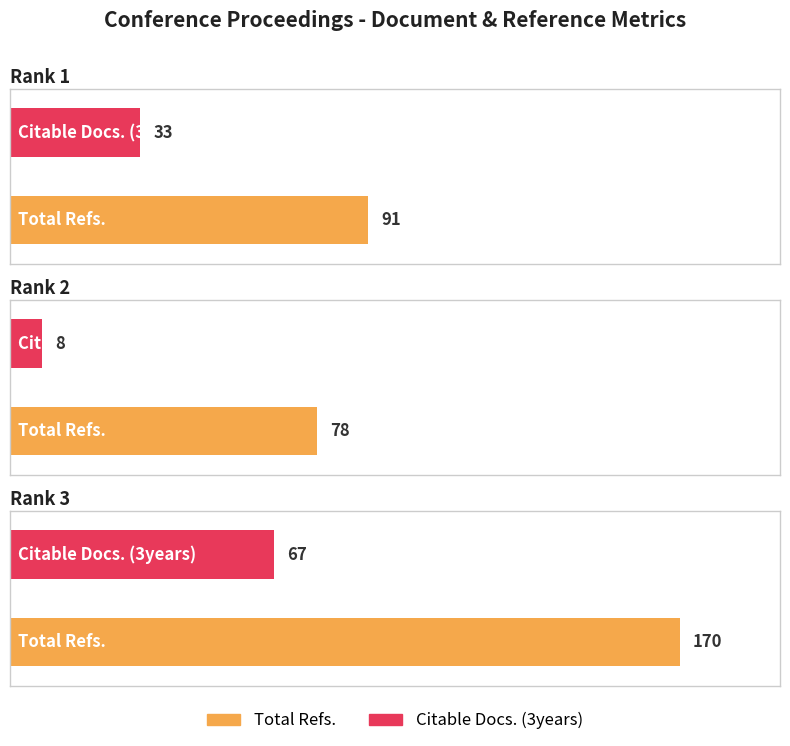

What is the sum of the Total Refs. values at Rank 3 and Rank 1?

261